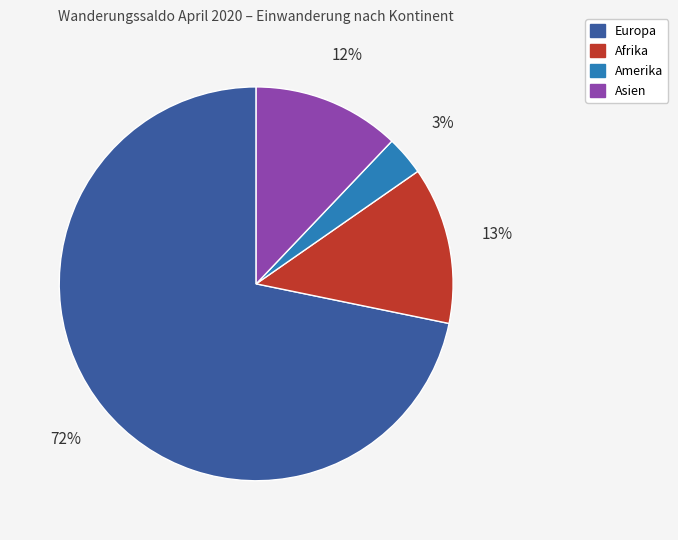

Does any single category account for the majority?

Yes